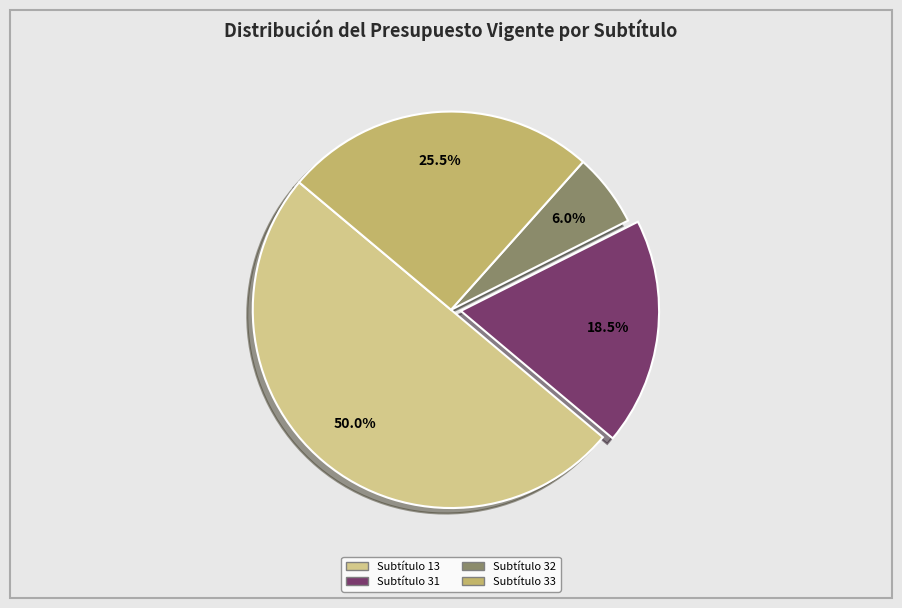

Count the number of slices in the pie.

4